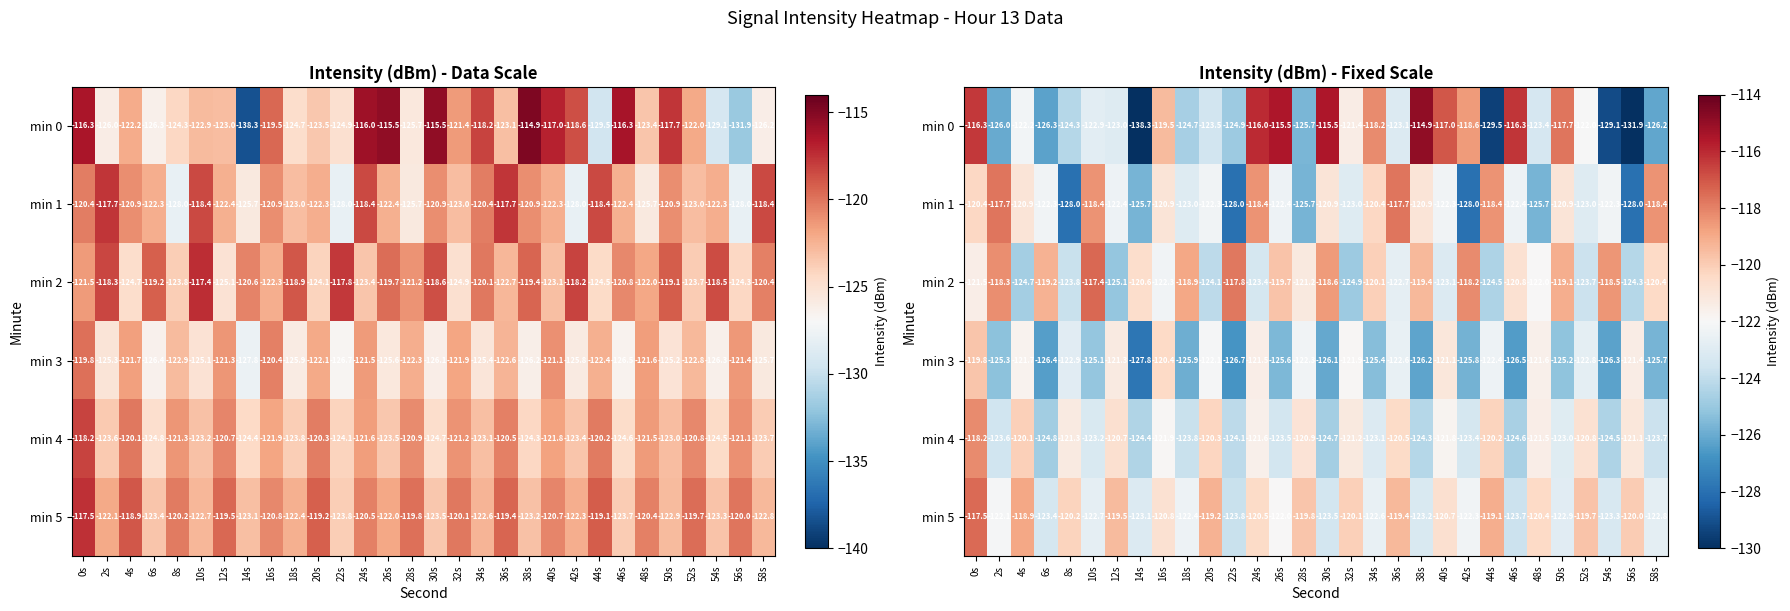

Count the number of categories in the chart.

30